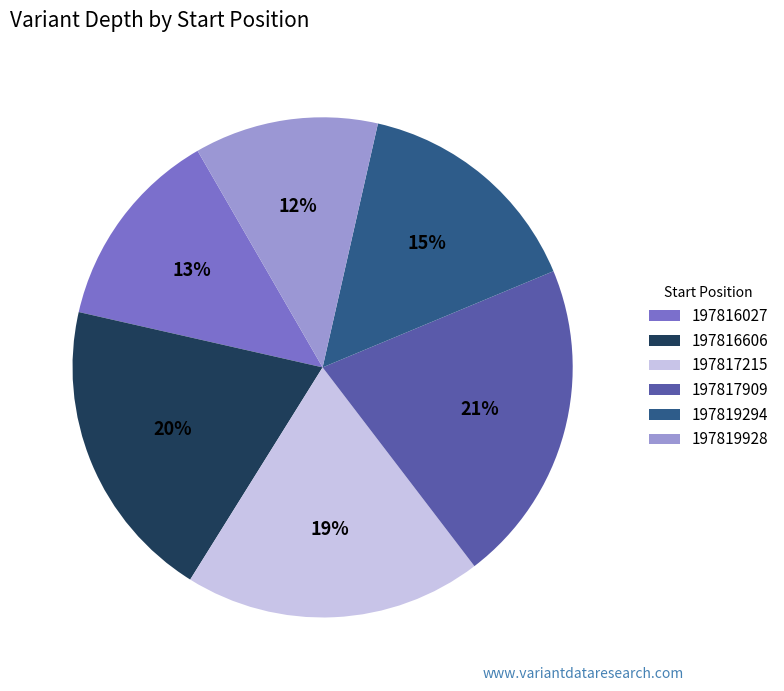

To the nearest percent, what is the difference between the 197817215 and 197819928 slice percentages?

7%